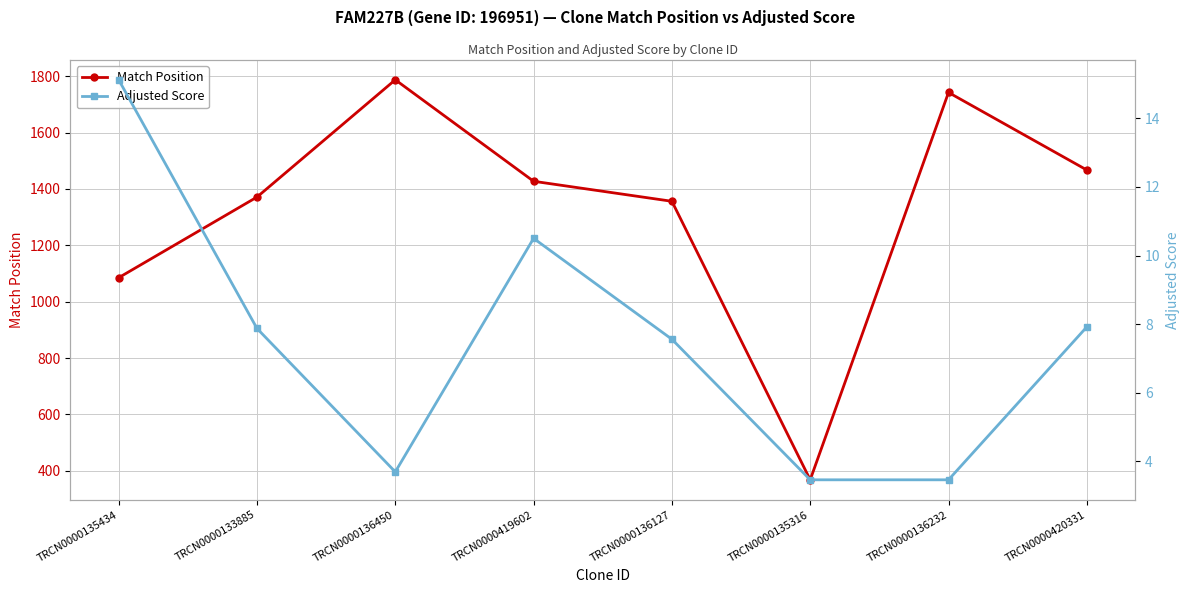

True or false: Adjusted Score and Match Position cross at least once.

False